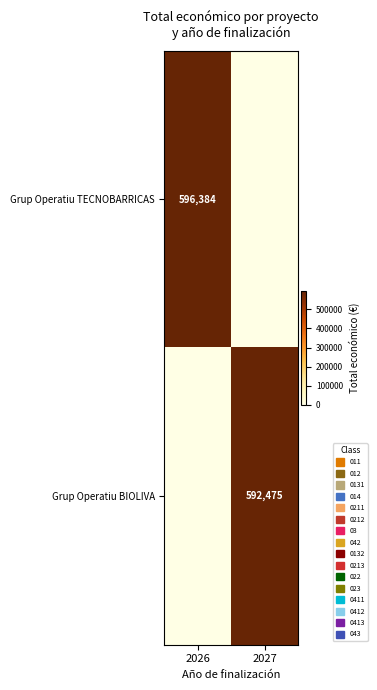

At which category is the sum across all series the highest?

2026